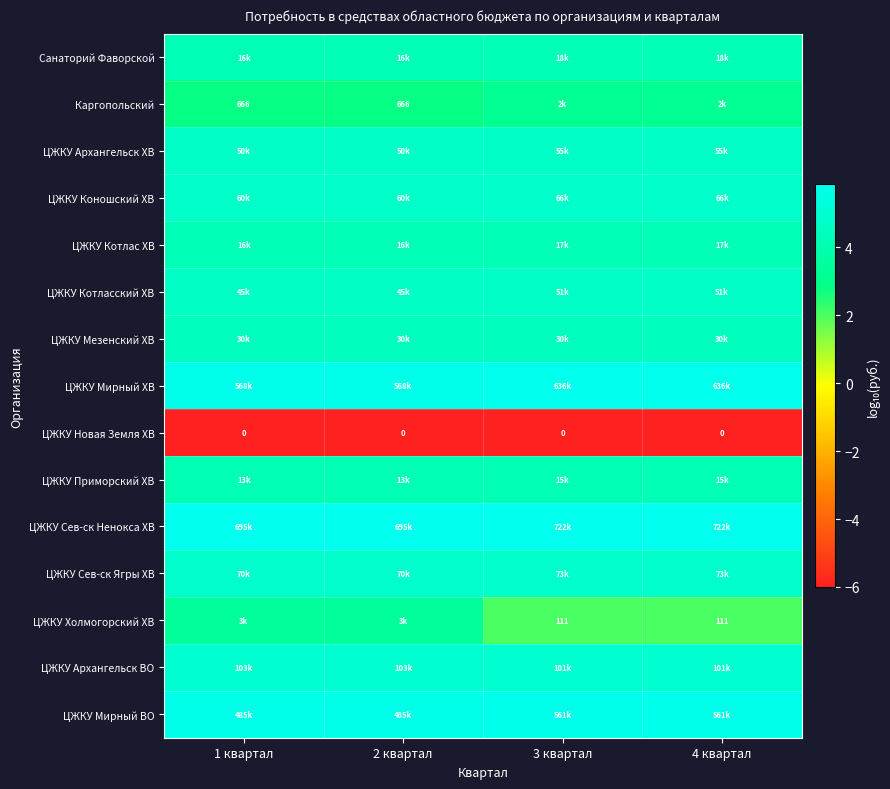

Is the value of Санаторий Фаворской at 4 квартал greater than the value of ЦЖКУ Котлас ХВ at 3 квартал?

Yes